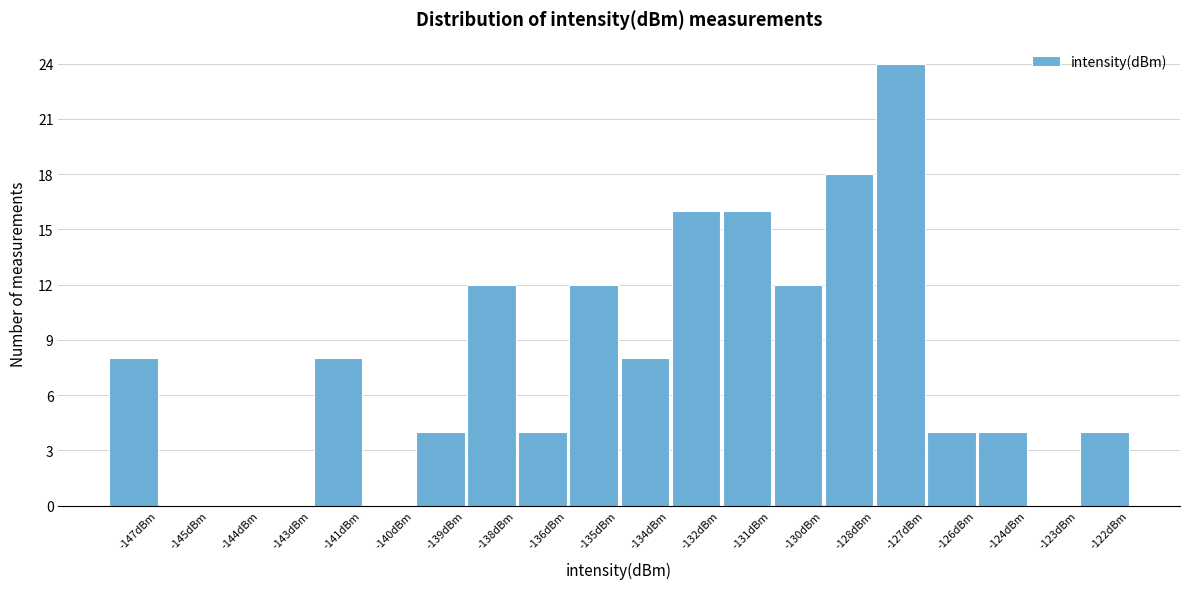

Reading right to left, extract all data points from this chart.

-122dBm=4	-123dBm=0	-124dBm=4	-126dBm=4	-127dBm=24	-128dBm=18	-130dBm=12	-131dBm=16	-132dBm=16	-134dBm=8	-135dBm=12	-136dBm=4	-138dBm=12	-139dBm=4	-140dBm=0	-141dBm=8	-143dBm=0	-144dBm=0	-145dBm=0	-147dBm=8